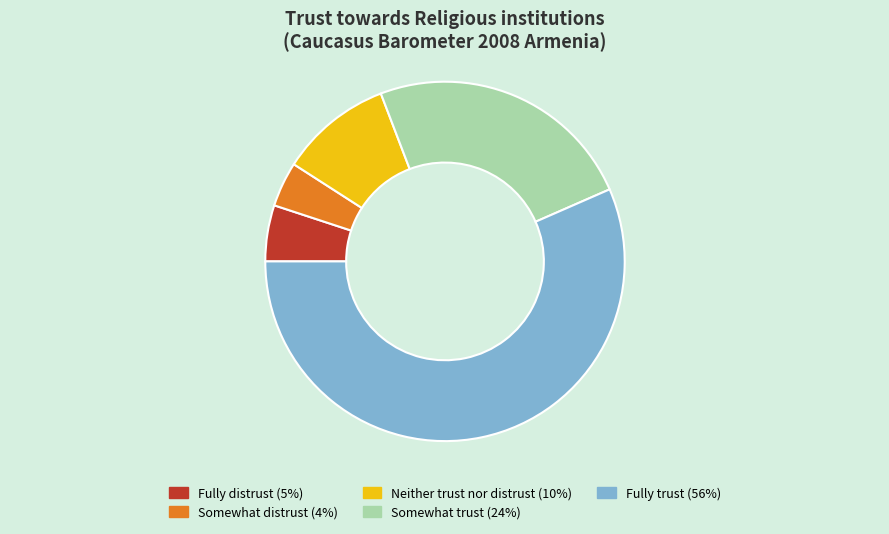

Which category has the biggest portion of the pie?

Fully trust